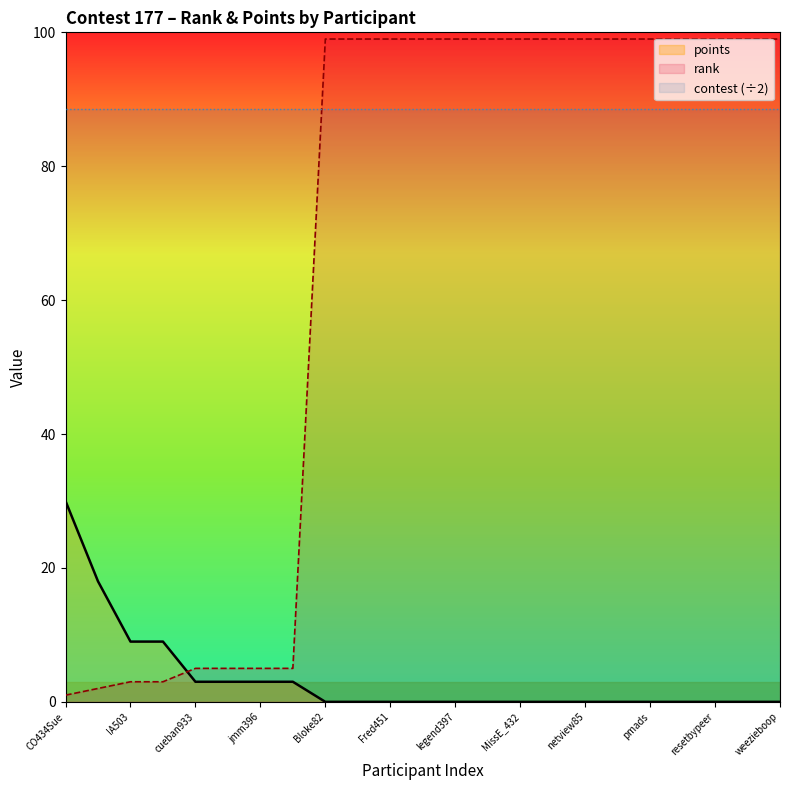

What is the difference between the points values at Fred451 and pmads?

0.0